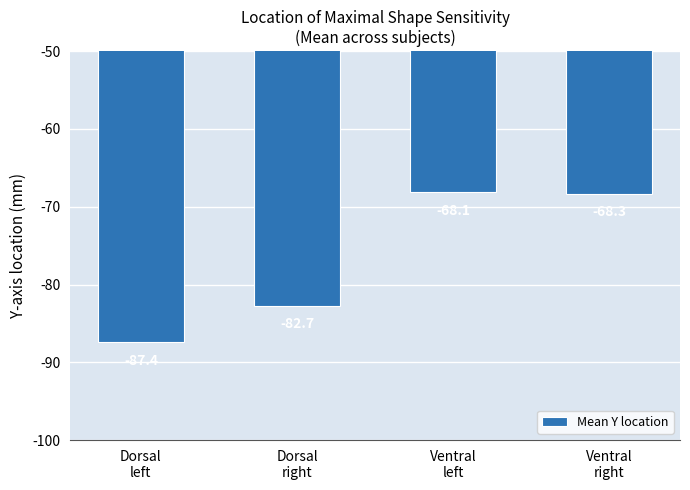

What is the difference between the maximum and minimum values?

19.3